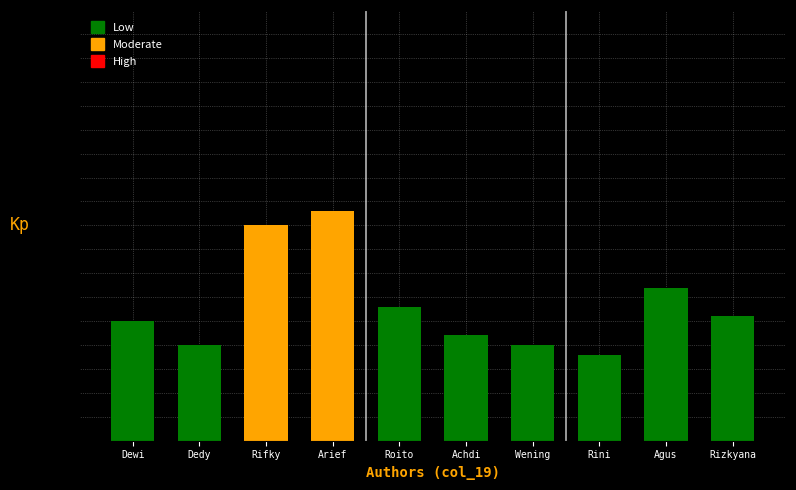

What is the difference between the values at Rini and Arief?

3.0